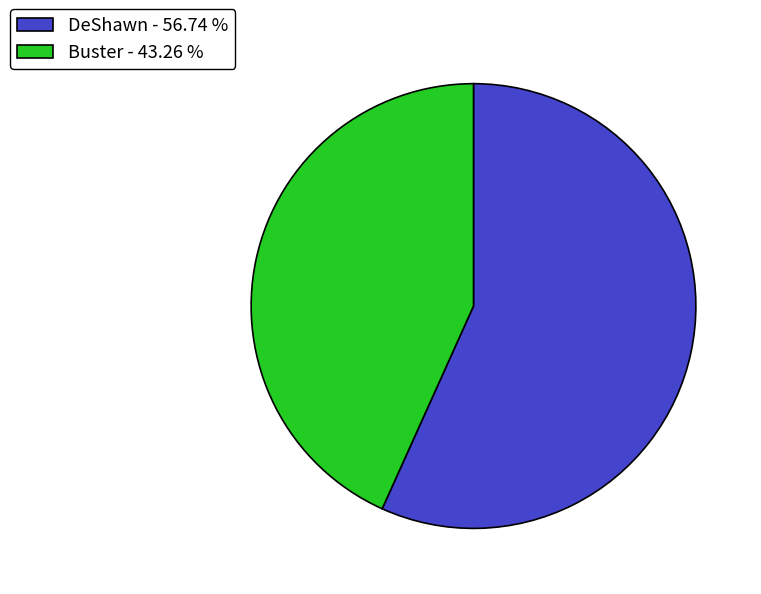

Does any single category account for the majority?

Yes